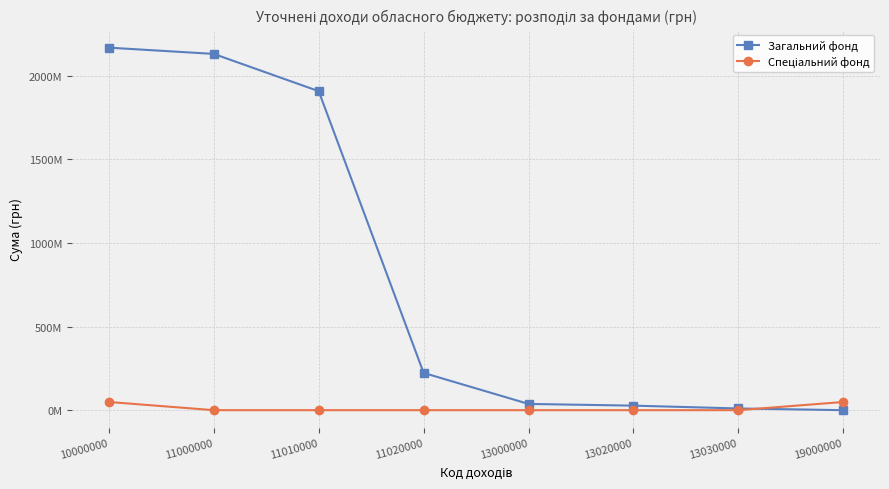

Is it true that Спеціальний фонд equals 49000000 at 10000000?

True